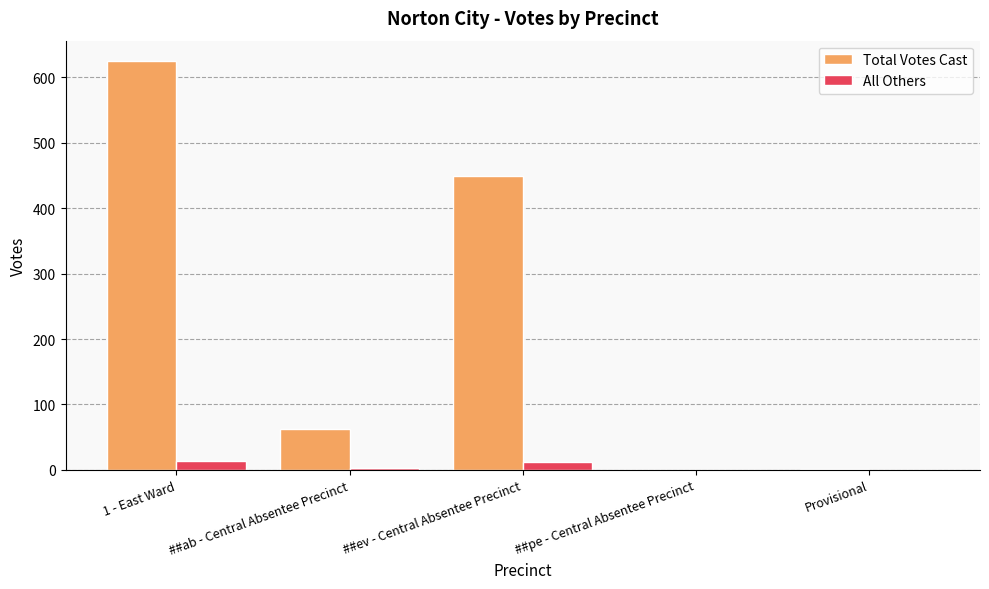

At which label does Total Votes Cast first exceed 62?

1 - East Ward